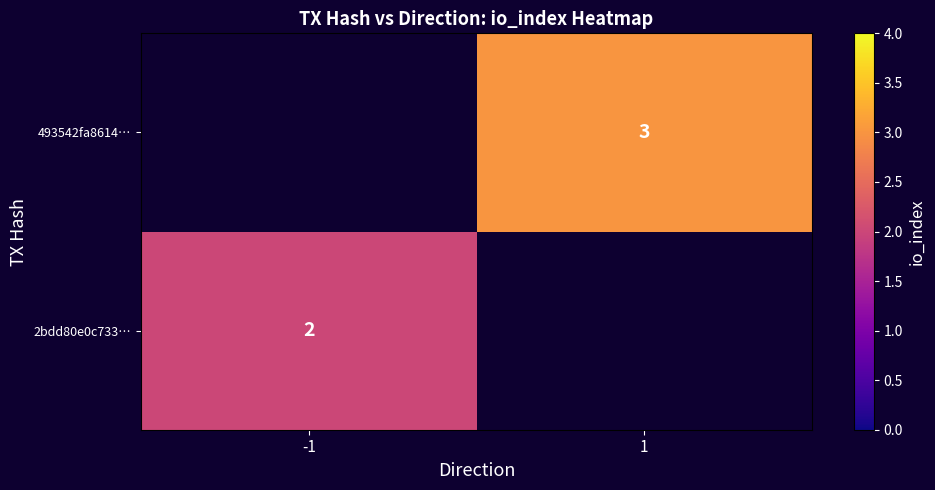

Is it true that 2bdd80e0c733… equals 4 at -1?

False